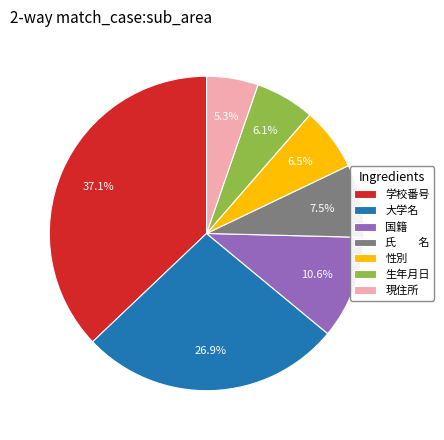

To the nearest percent, what percentage of the pie is 国籍?

11%